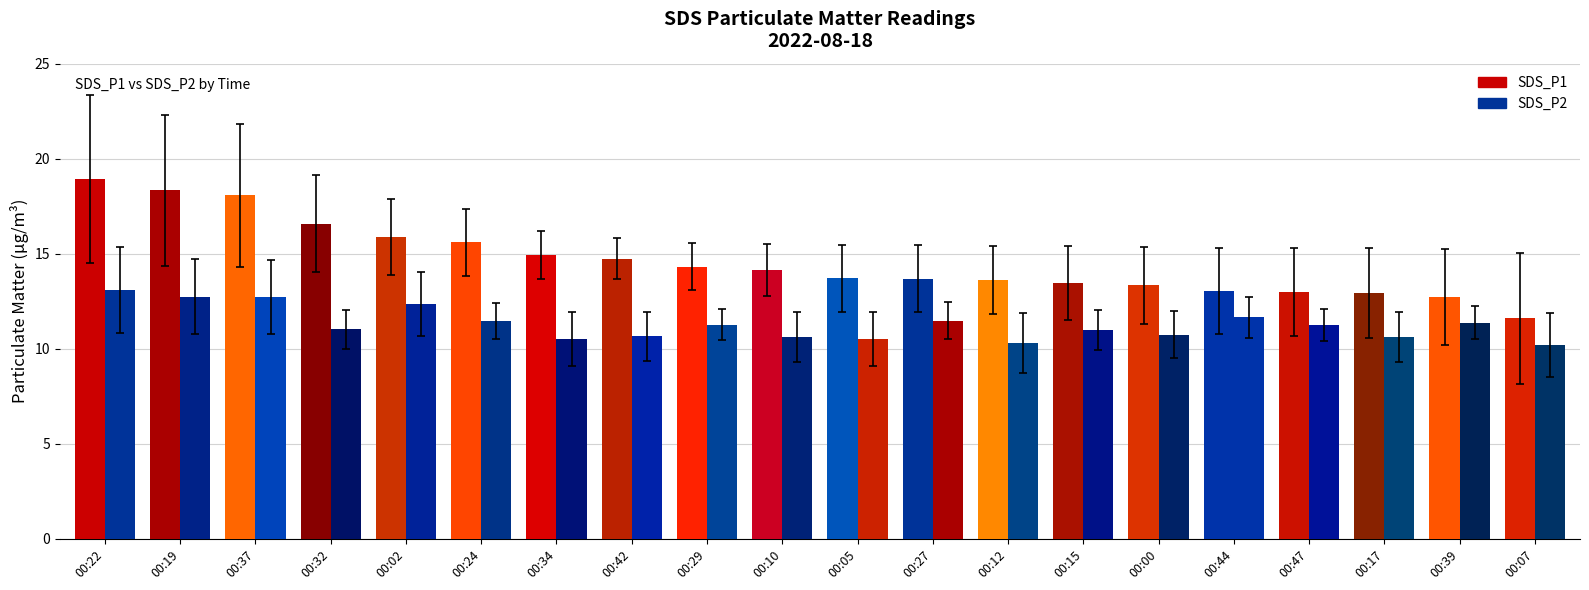

Reading right to left, list all the values displayed in this chart.

SDS_P1: 00:07=11.6	00:39=12.7	00:17=12.9	00:47=13.0	00:44=13.1	00:00=13.3	00:15=13.4	00:12=13.6	00:27=13.7	00:05=13.7	00:10=14.2	00:29=14.3	00:42=14.7	00:34=14.9	00:24=15.6	00:02=15.9	00:32=16.6	00:37=18.1	00:19=18.3	00:22=18.9
SDS_P2: 00:07=10.2	00:39=11.4	00:17=10.6	00:47=11.2	00:44=11.7	00:00=10.8	00:15=11.0	00:12=10.3	00:27=11.5	00:05=10.5	00:10=10.6	00:29=11.3	00:42=10.7	00:34=10.5	00:24=11.4	00:02=12.4	00:32=11.0	00:37=12.7	00:19=12.8	00:22=13.1